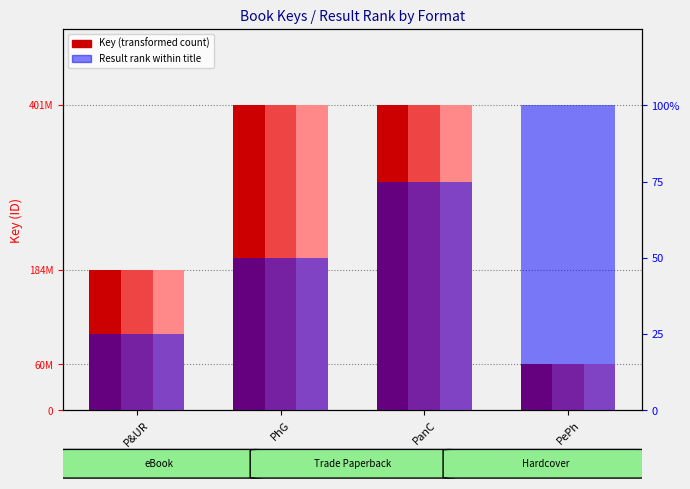

At which category is the sum across all series the highest?

PhG